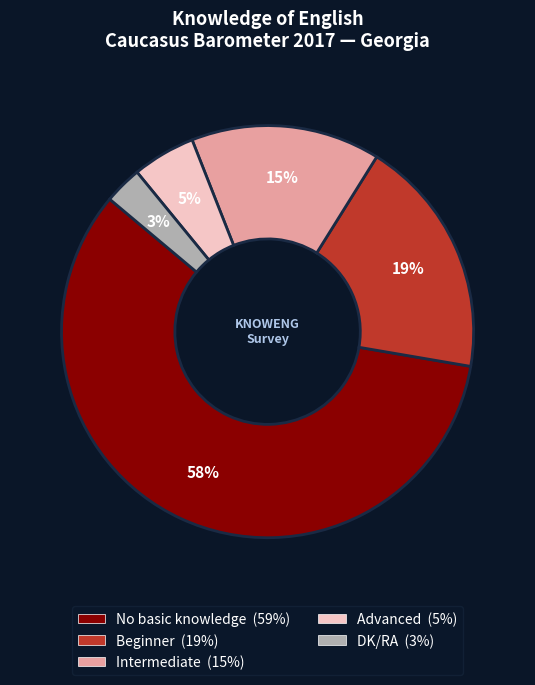

Is Advanced the majority of the pie?

No